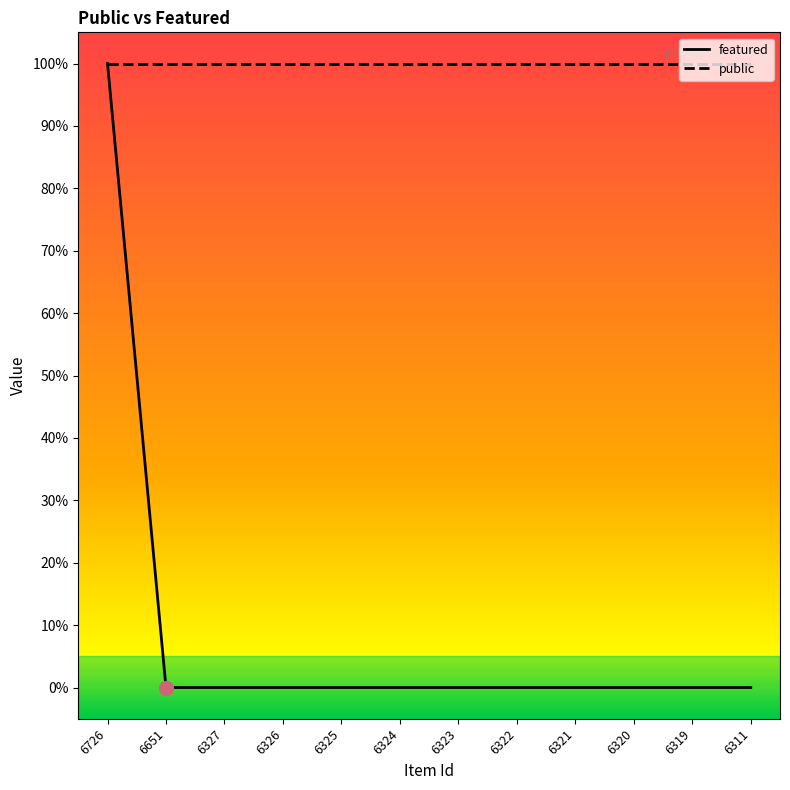

Reading right to left, transcribe all the data shown in this chart.

featured: 0	0	0	0	0	0	0	0	0	0	0	1
public: 1	1	1	1	1	1	1	1	1	1	1	1